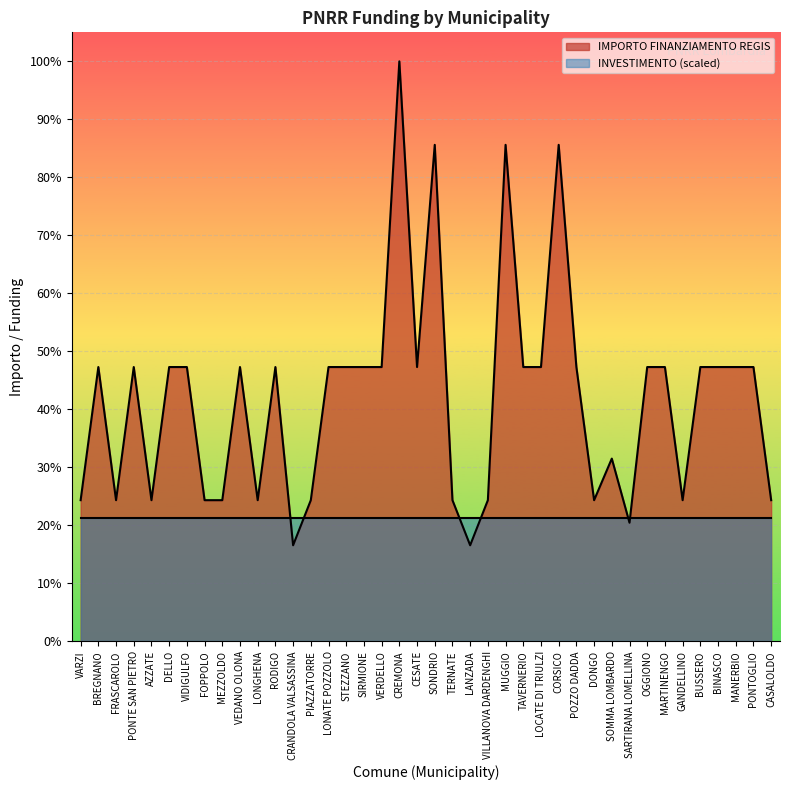

At which label does the data first exceed 155234?

CREMONA